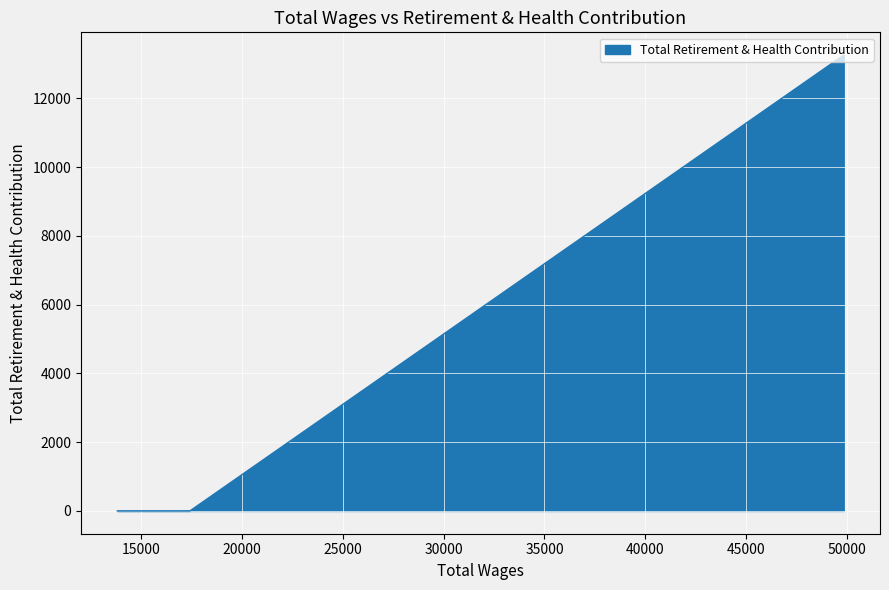

Which has a higher value, 14966.0 or 13834.0?

14966.0